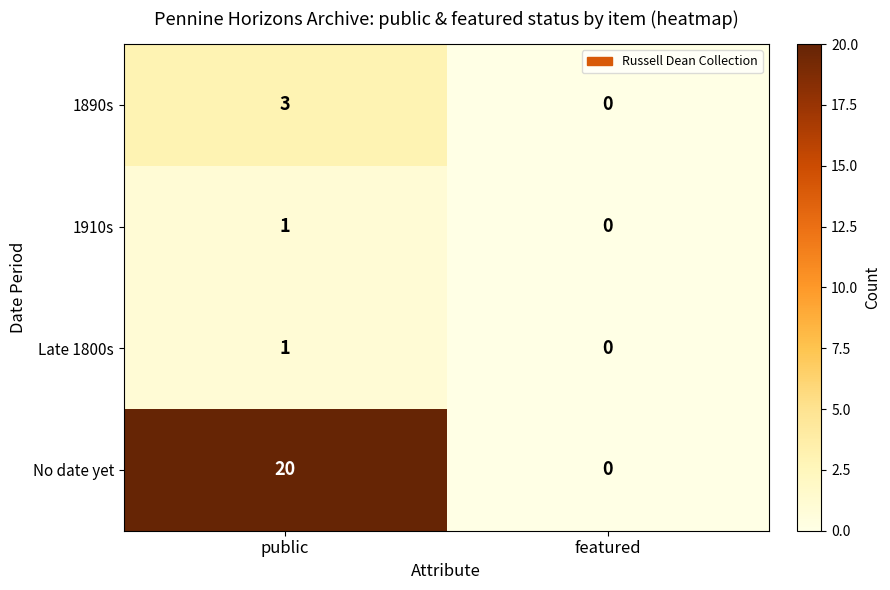

Reading left to right, what are all the values shown in this chart?

1890s: 3	0
1910s: 1	0
Late 1800s: 1	0
No date yet: 20	0